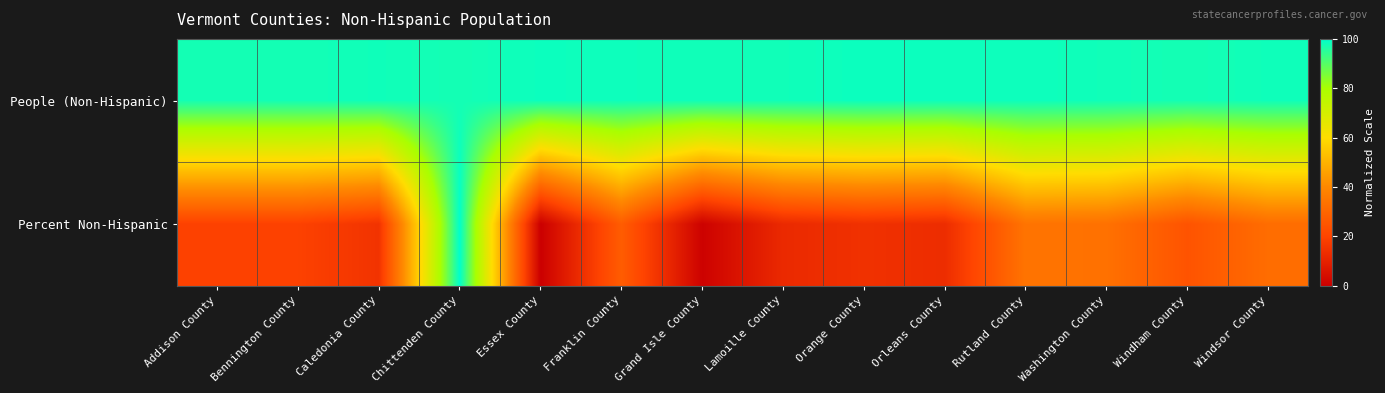

What is the total value across all series at Grand Isle County?

98.8